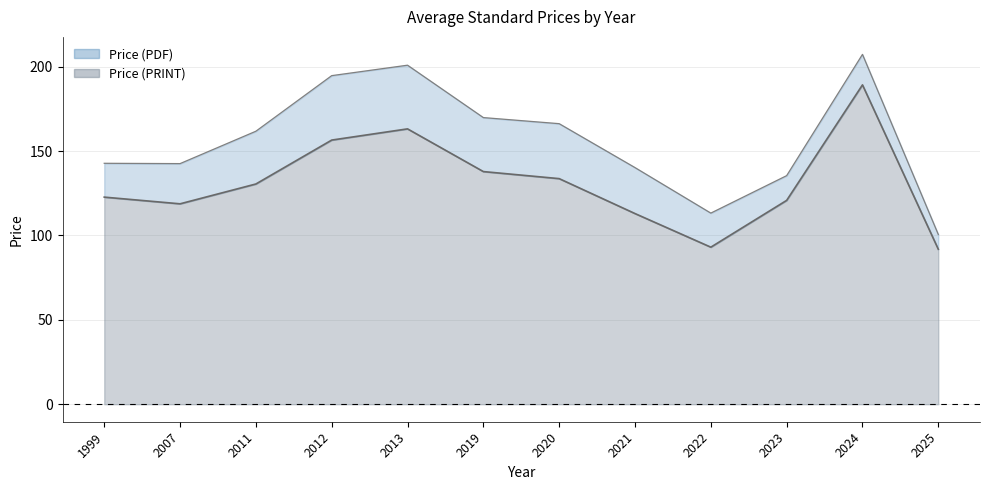

The value of Price (PDF) at 2007 is 196.4. True or false?

False